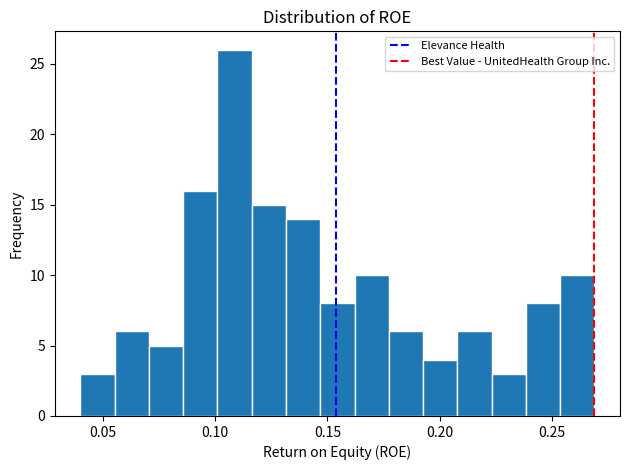

Read against the x-axis, roughly where is the centre of the tallest bar?

0.110